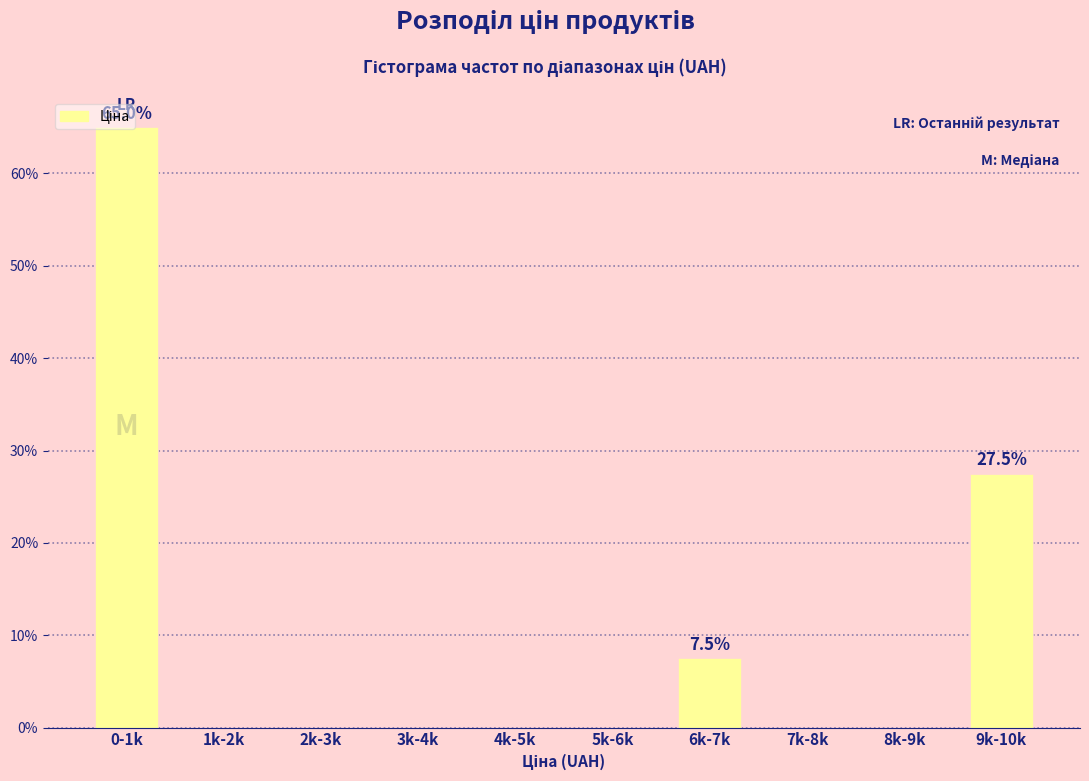

Which has a higher value, 6k-7k or 0-1k?

0-1k